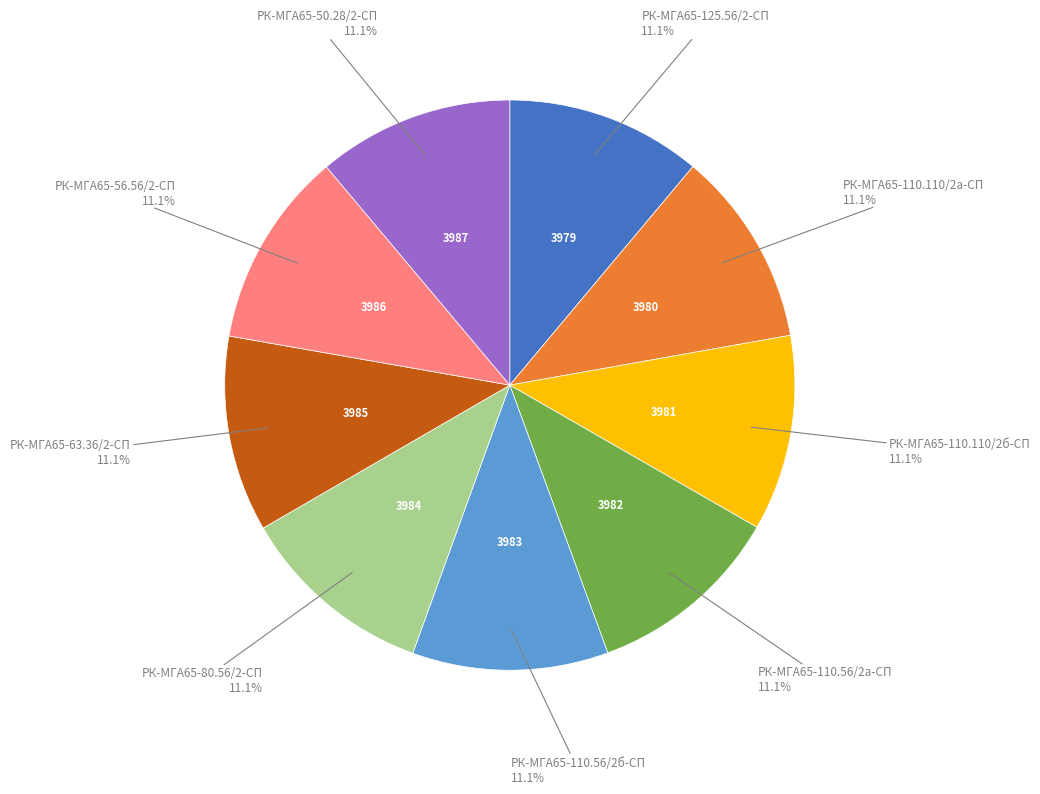

Is there a majority slice in this chart?

No